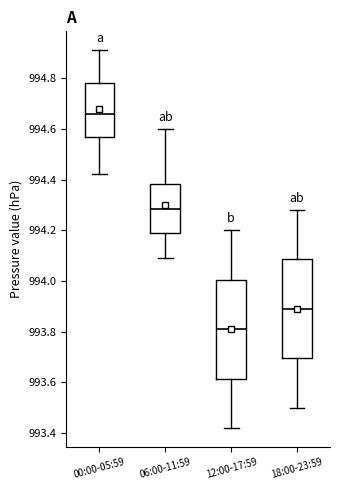

Where is the upper edge of the box for 12:00-17:59 on the y-axis? The values are not printed on the chart, so give them approximately, as read against the axis.

994.00